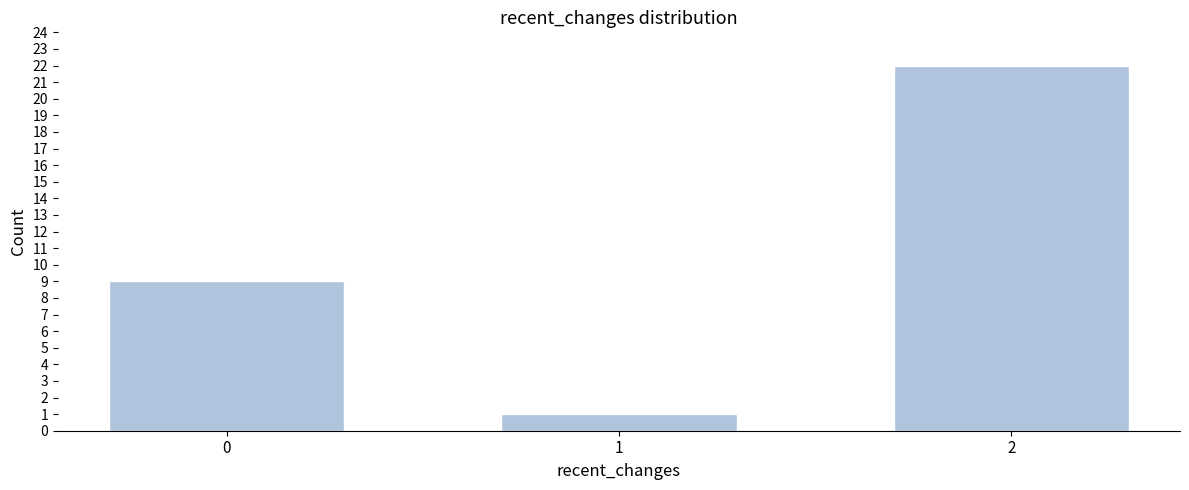

Reading left to right, list all the values displayed in this chart.

9	1	22